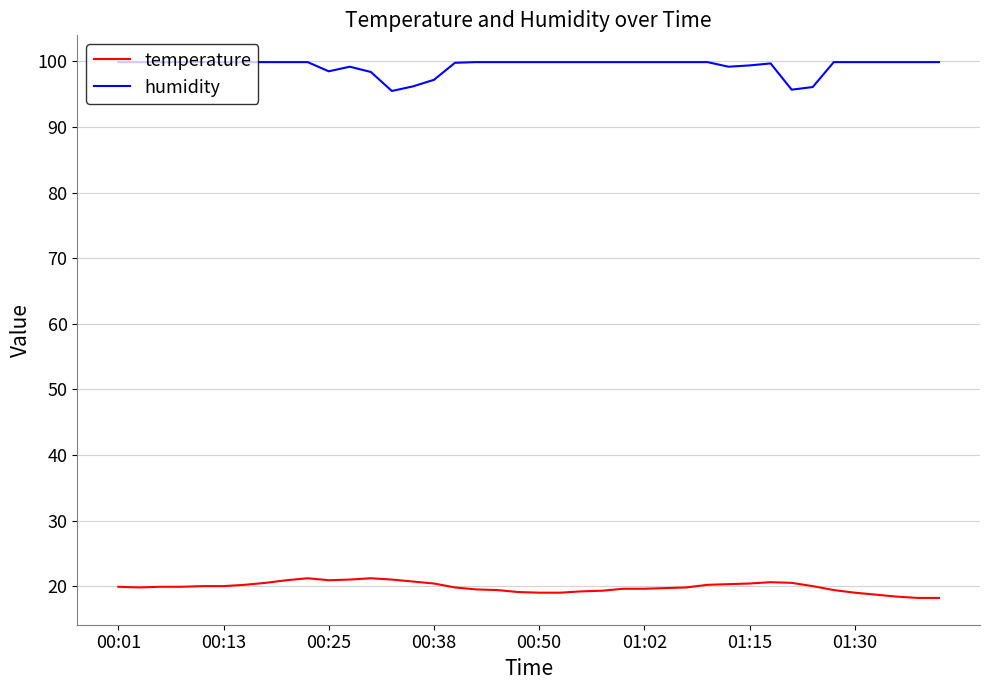

List the series in order of their peak value, lowest first.

temperature, humidity